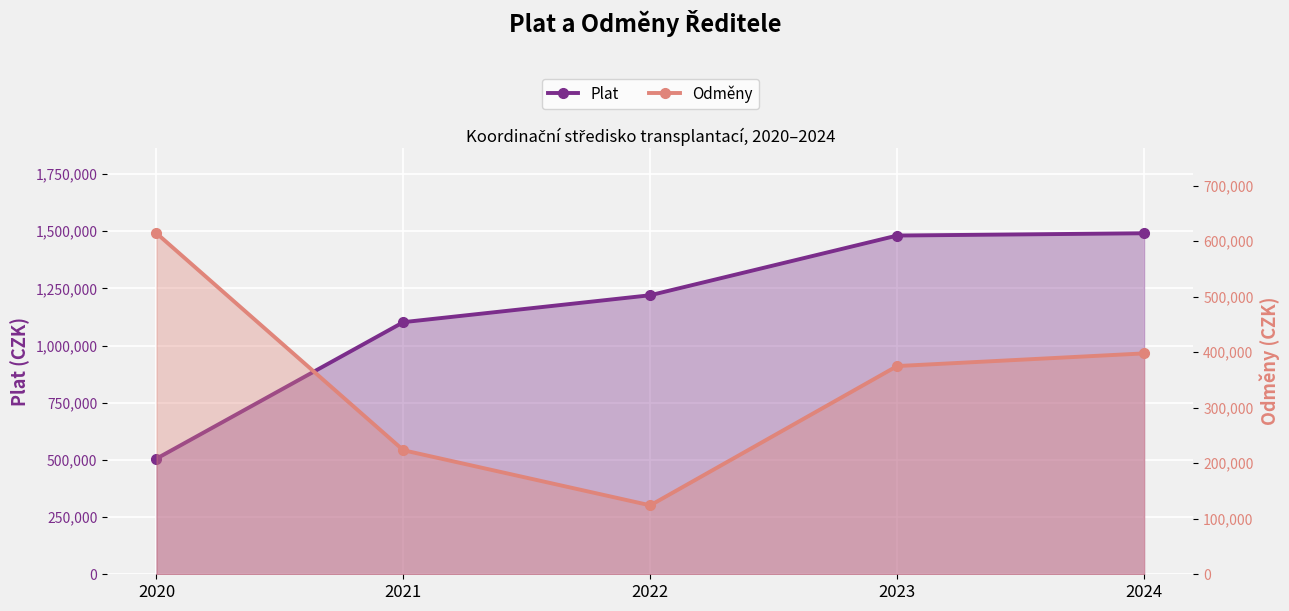

What is the total value across all series at 2024?

1889197